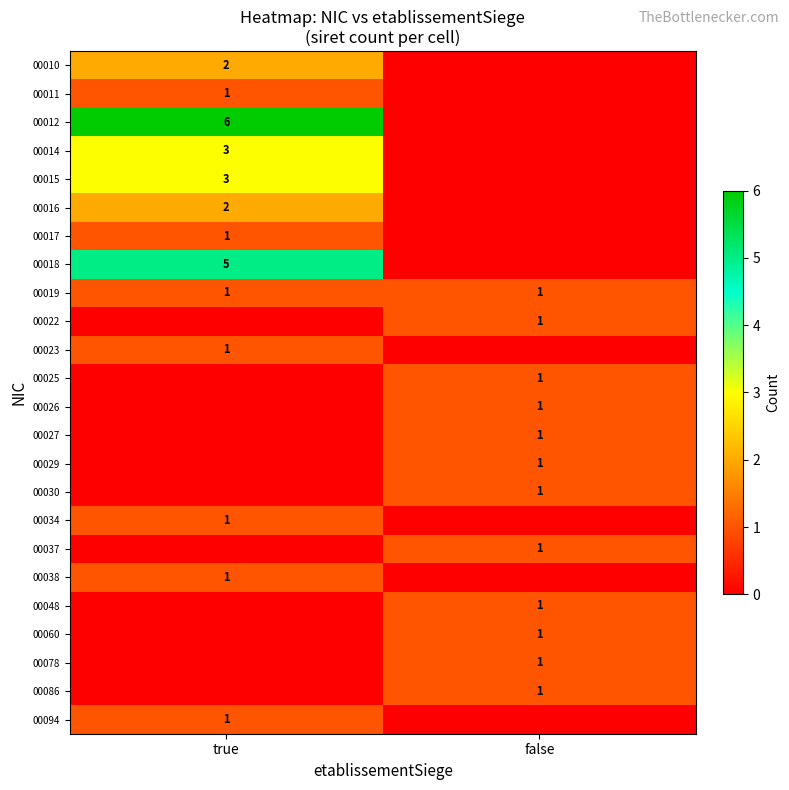

At how many categories does at least one series exceed 3?

1